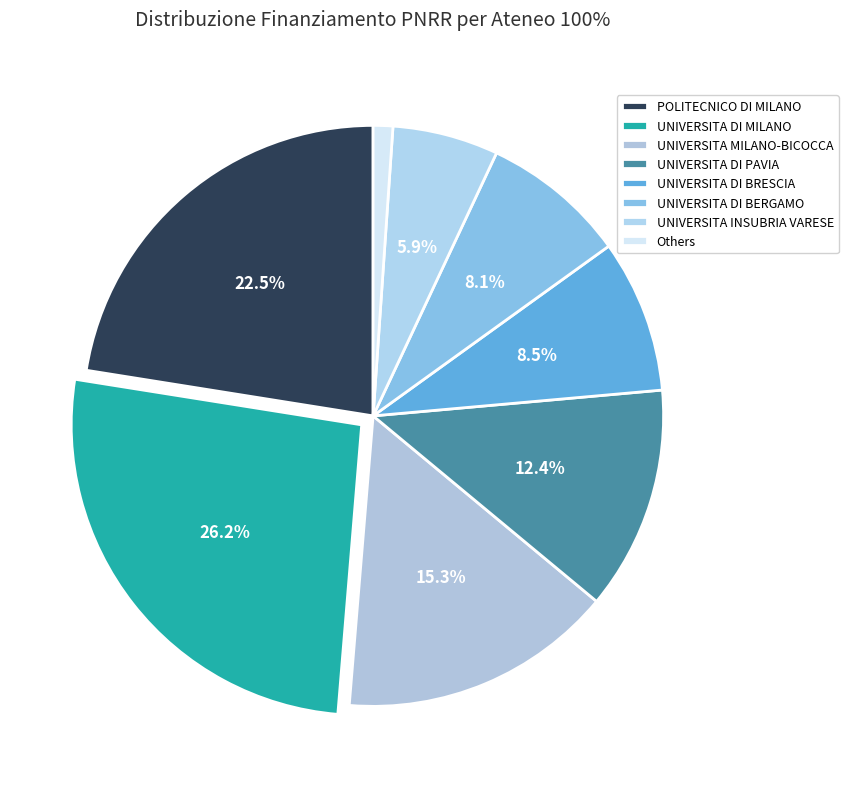

How many slices are in this pie chart?

8